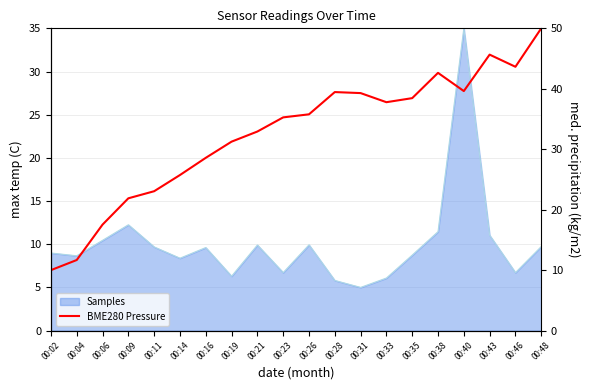

How many data points are less than 35?

9